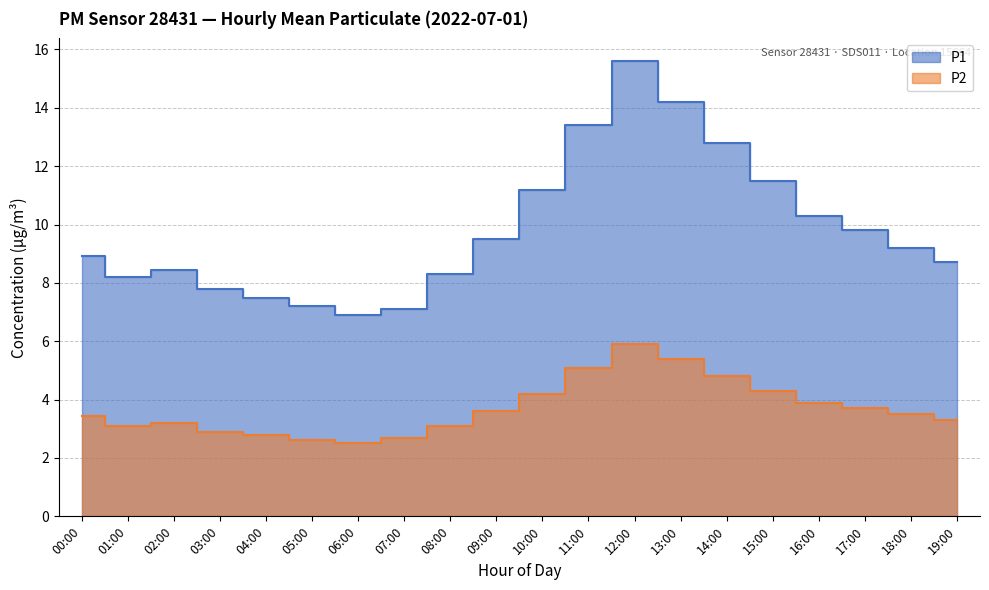

What position from the right is 03:00?

17